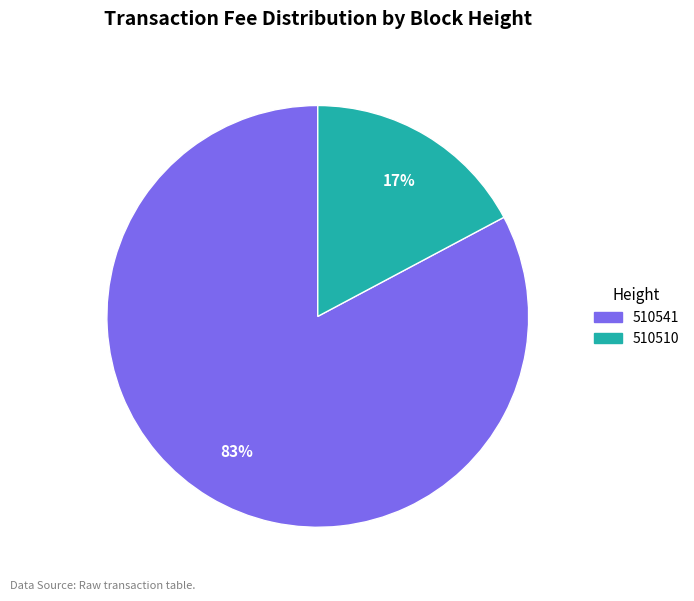

To the nearest percent, what is the combined percentage of 510541 and 510510?

100%